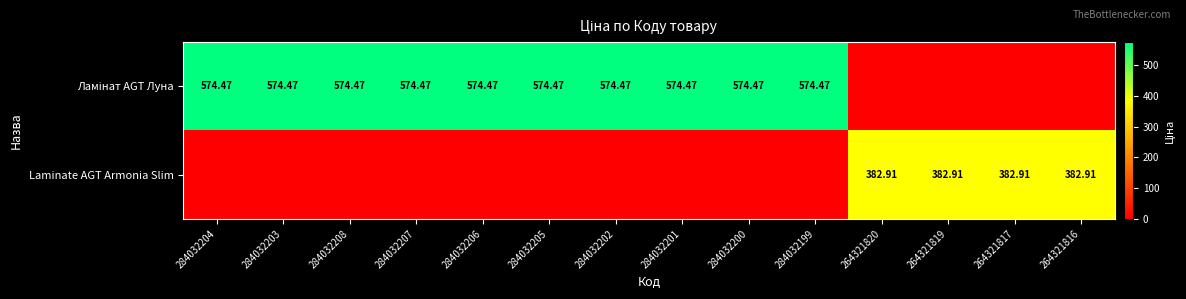

The Ламінат AGT Луна series shows 189.9 at 284032201. True or false?

False